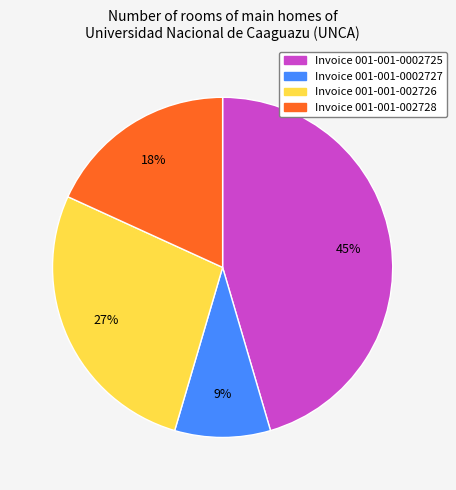

True or false: Invoice 001-001-002726 accounts for 27% of the total.

True